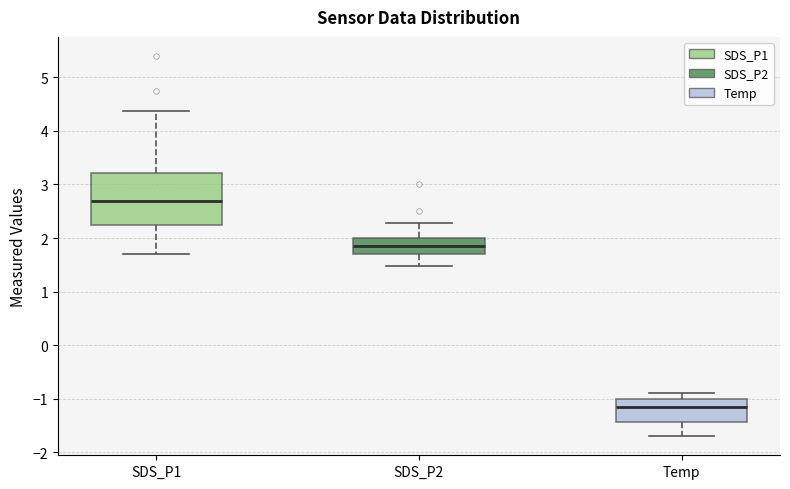

Which box's median line is the highest?

SDS_P1